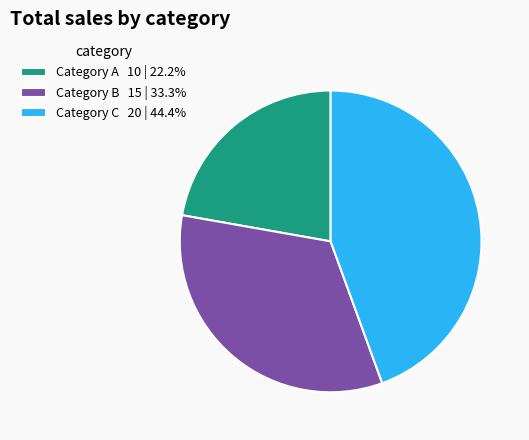

What is the ratio of the value at Category C 20 | 44.4% to the value at Category A 10 | 22.2%?

2.0